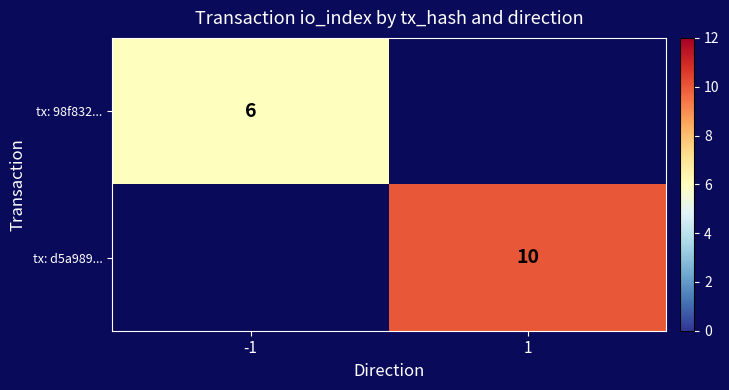

Which has a higher value, -1 or 1?

1